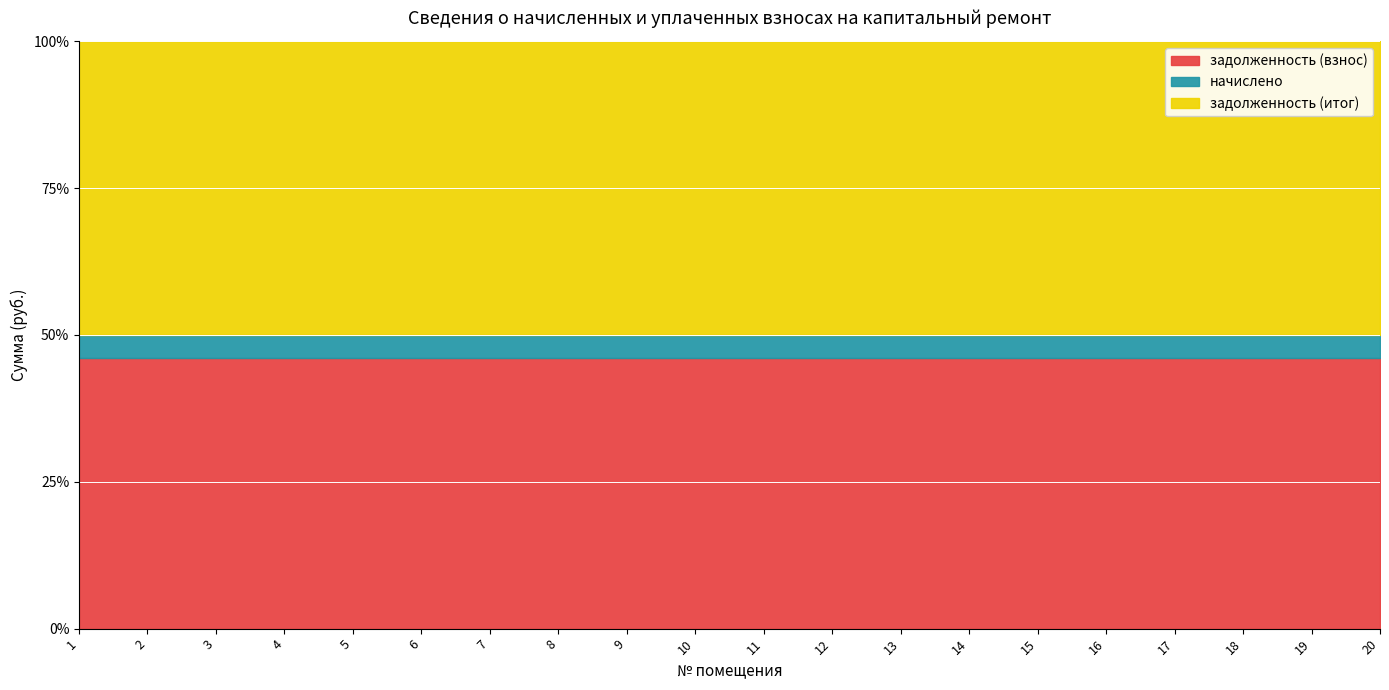

Reading left to right, what are all the values shown in this chart?

задолженность (взнос): 8582.4	8582.4	8582.4	6624.0	8198.4	9350.4	9350.4	6624.0	9350.4	9350.4	8582.4	6624.0	9350.4	9350.4	8582.4	6624.0	9350.4	9350.4	9350.4	6624.0
начислено: 724.1	724.1	724.1	558.9	691.7	788.9	788.9	558.9	788.9	788.9	724.1	558.9	788.9	788.9	724.1	558.9	788.9	788.9	788.9	558.9
задолженность (итог): 9306.5	9306.5	9306.5	7182.9	8890.1	10139.3	10139.3	7182.9	10139.3	10139.3	9306.5	7182.9	10139.3	10139.3	9306.5	7182.9	10139.3	10139.3	10139.3	7182.9